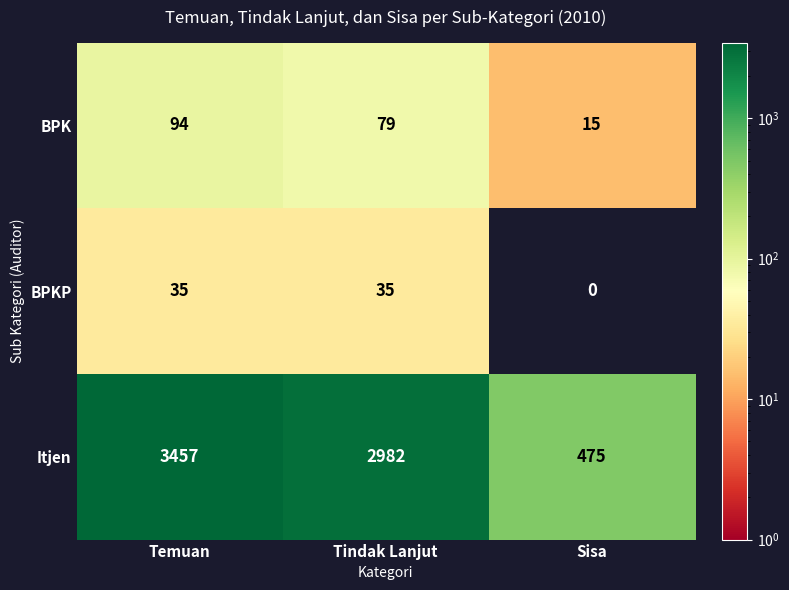

Which series has the largest total across all categories?

Itjen